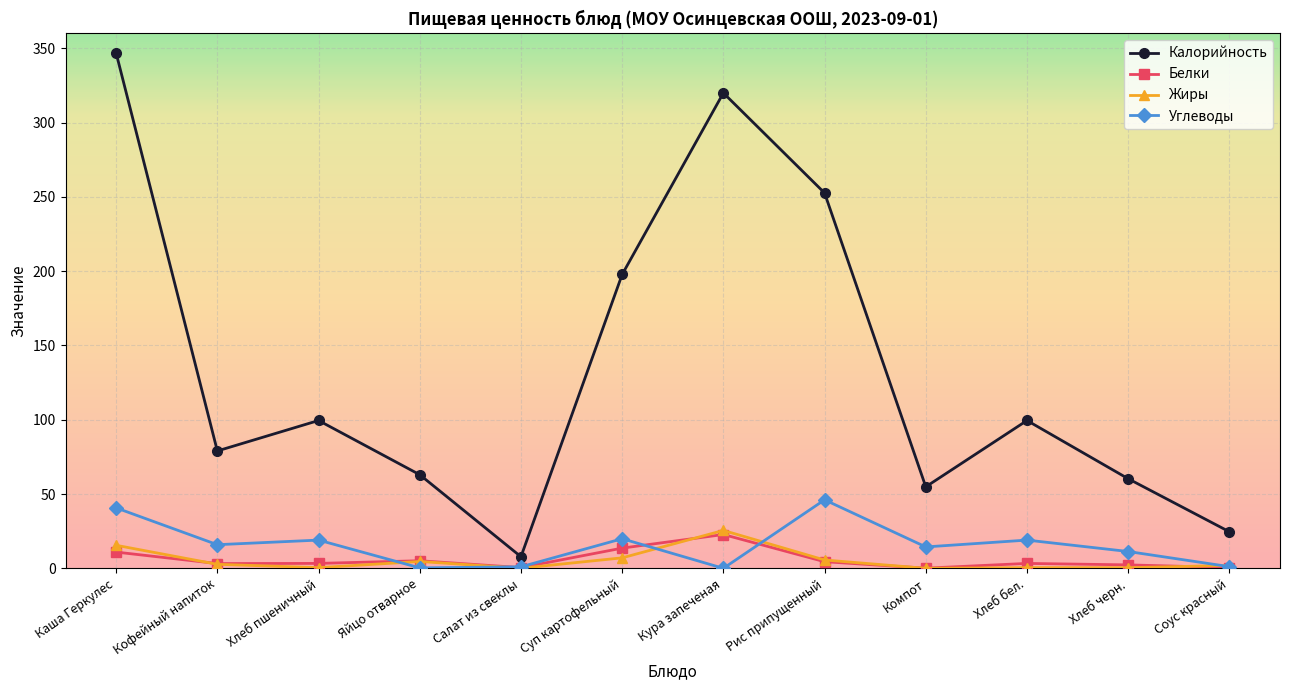

What is the maximum value for Калорийность?

346.9